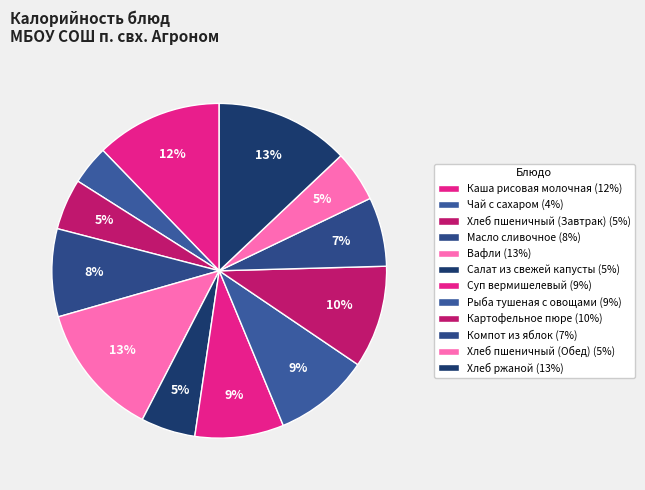

What is the largest slice in the pie chart?

Вафли